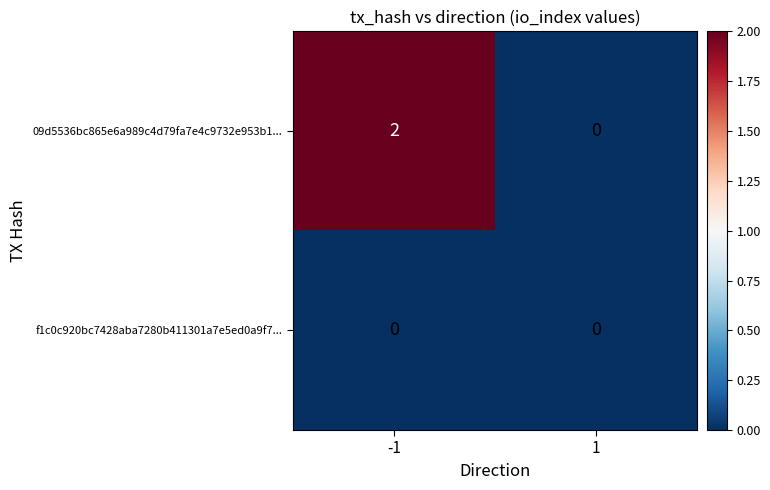

How many data points in 09d5536bc865e6a989c4d79fa7e4c9732e953b1... are less than 2?

1